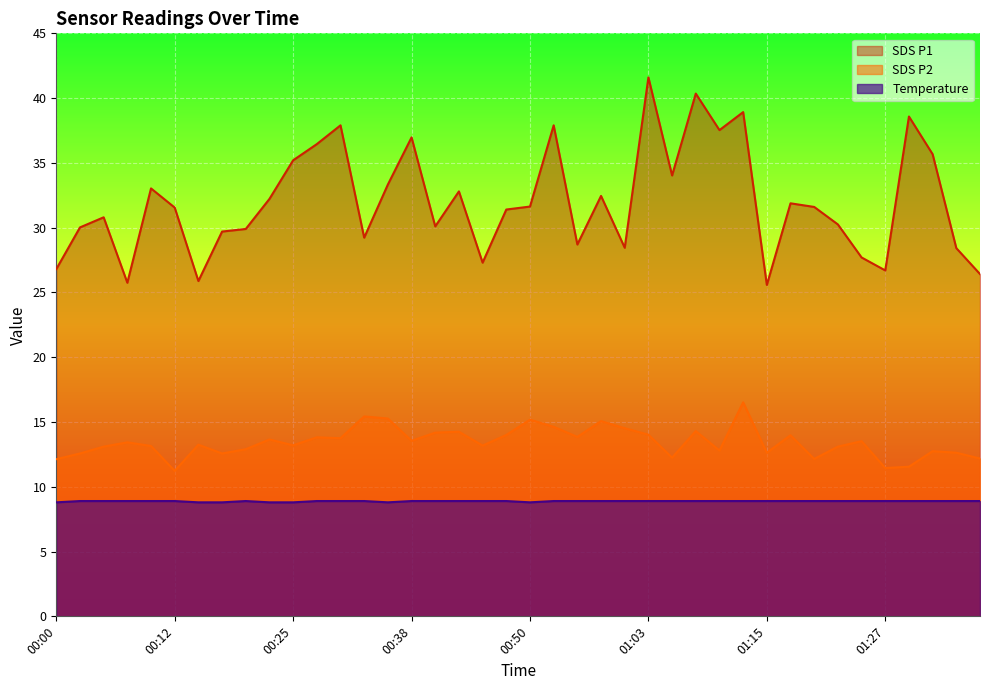

At which category is the sum across all series the highest?

01:03